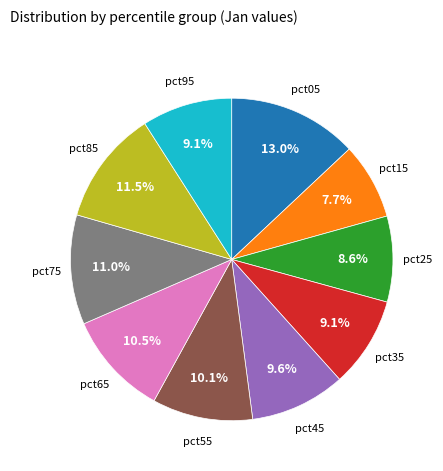

What percentage is NOT represented by pct95?

90.9%